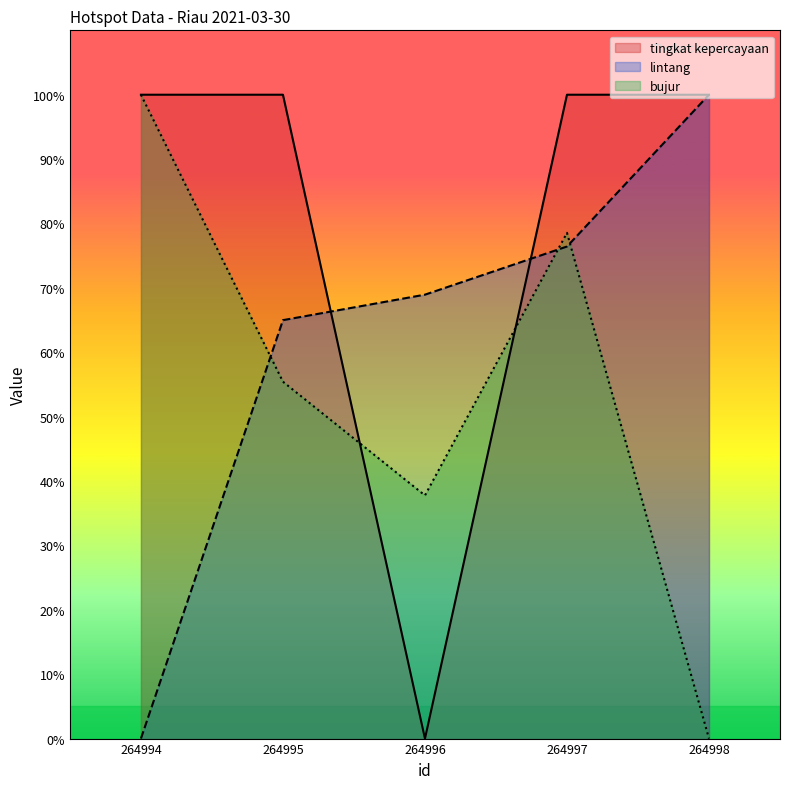

List the series in order of their peak value, lowest first.

tingkat kepercayaan, lintang, bujur